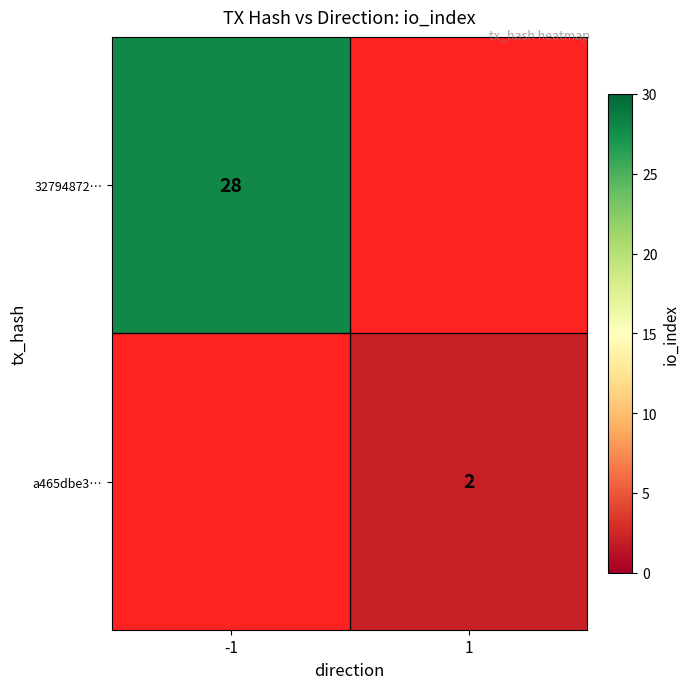

What is the spread (max minus min) of values at -1?

28